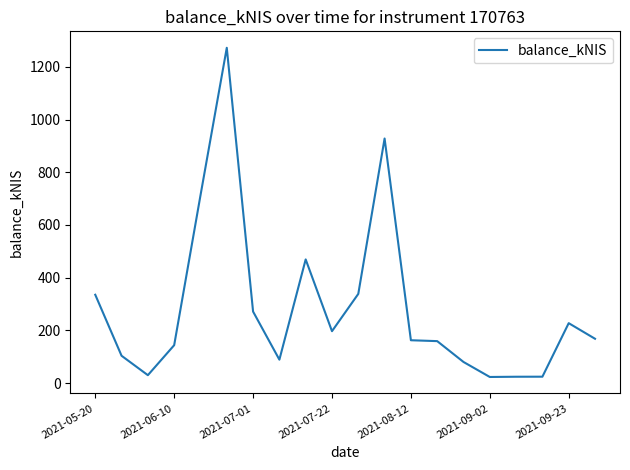

What is the minimum value shown in the chart?

23.2